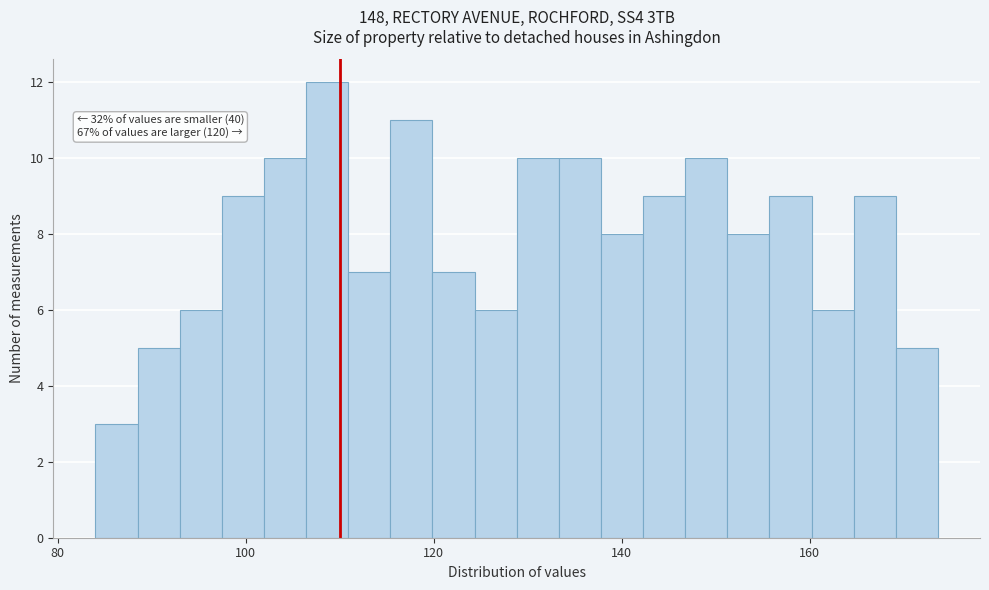

Around what value on the x-axis is the tallest bar? Give the approximate position of its centre, as read against the axis.

108